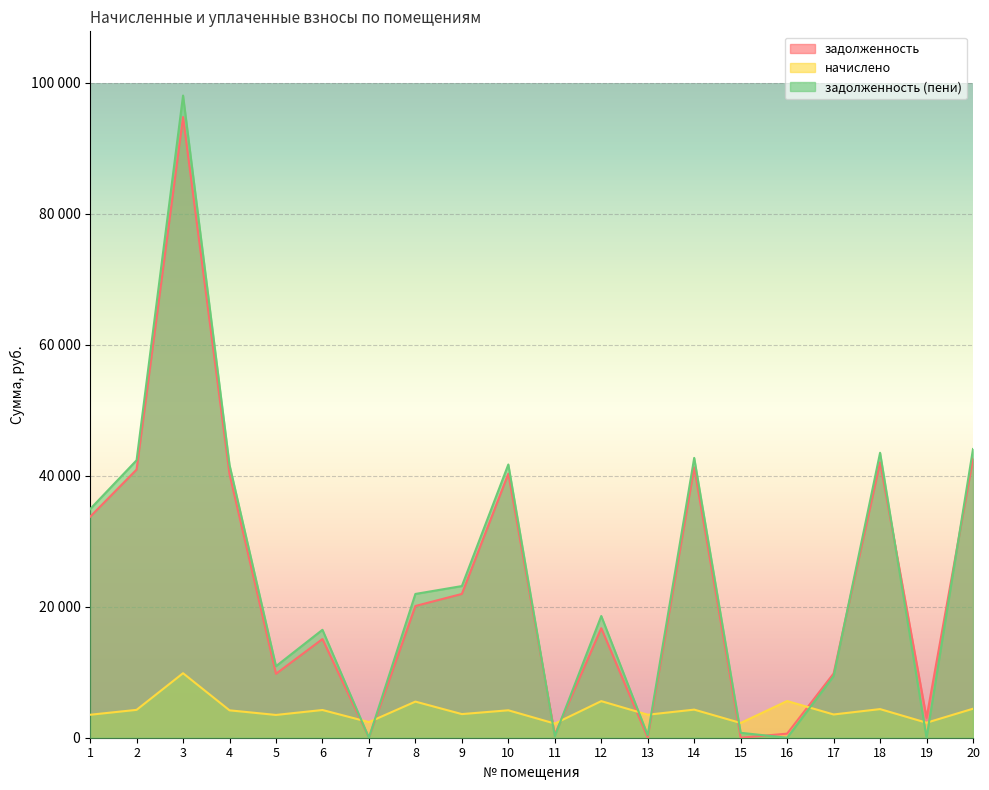

Between 3 and 11, which series saw the biggest shift?

задолженность (пени)